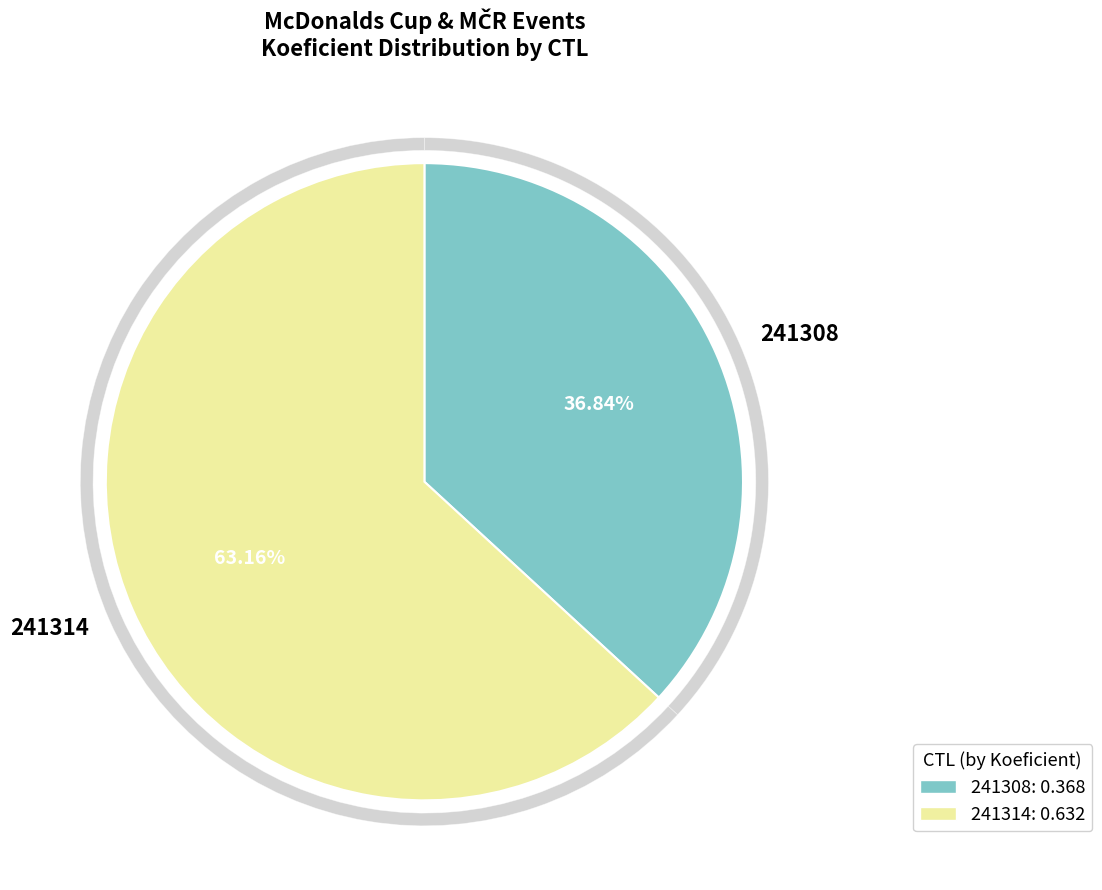

What percentage is the 241308 slice, to the nearest percent?

37%